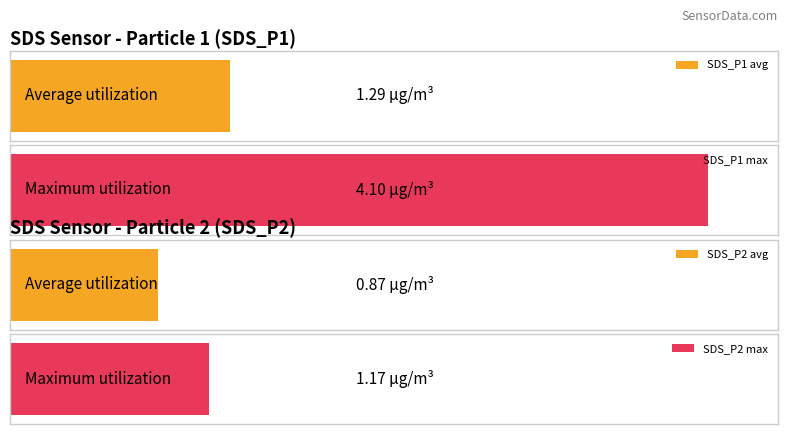

Are the bars grouped side by side (vs. stacked)?

Yes